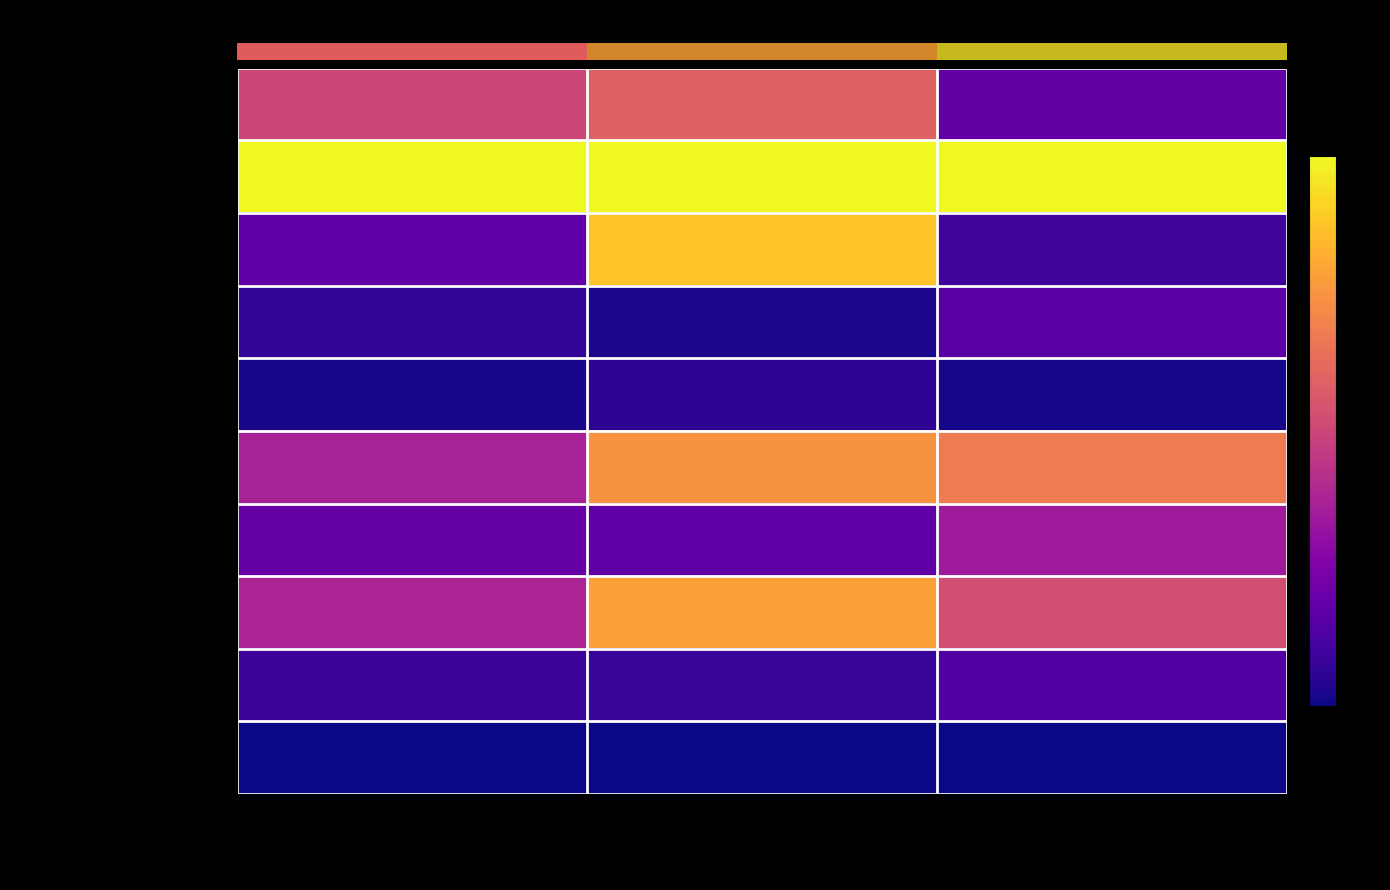

Which has a higher value, Nombre de lits or Nombre de places?

Nombre de places